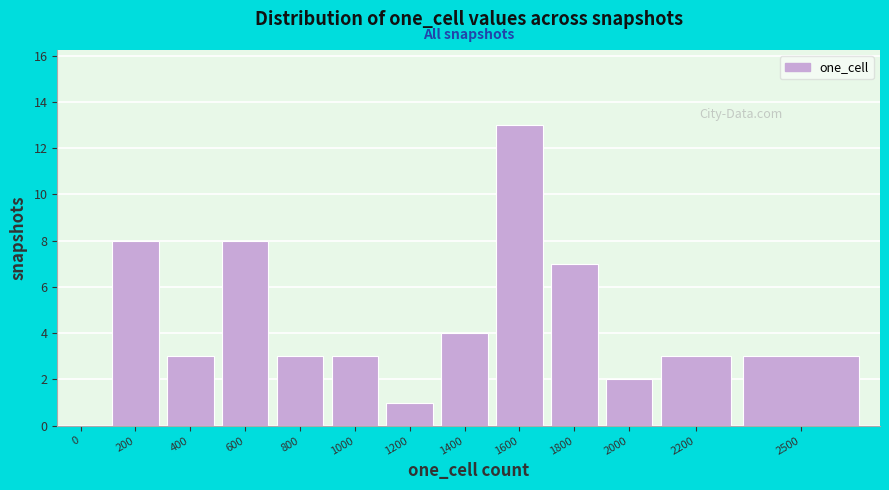

Reading right to left, extract all data points from this chart.

2500=3	2200=3	2000=2	1800=7	1600=13	1400=4	1200=1	1000=3	800=3	600=8	400=3	200=8	0=0